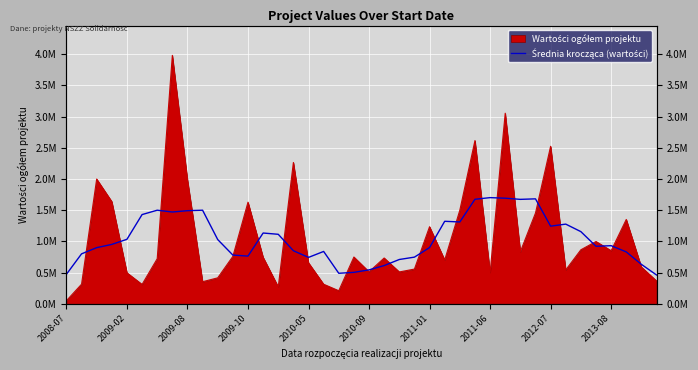

Which has a higher value, 23 or 2012-07?

2012-07